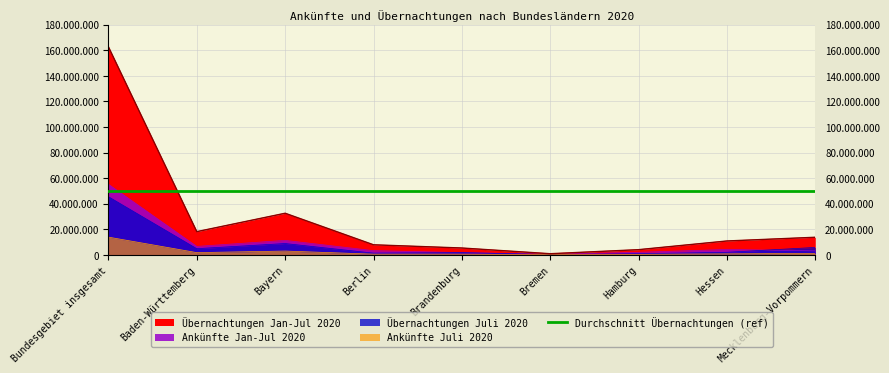

What is the value of the Ankünfte Juli 2020 point at the 5th from the left?

527372